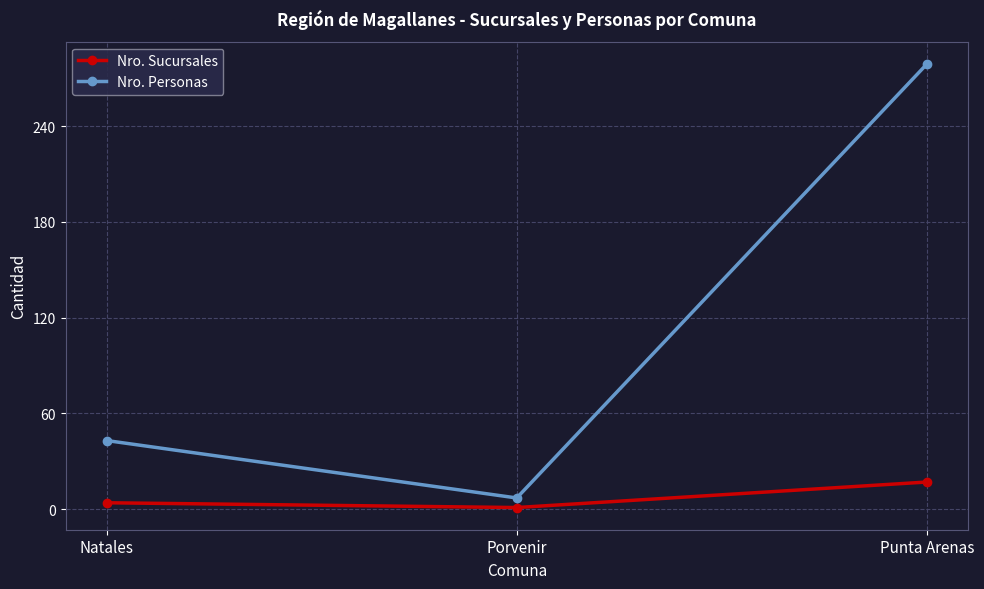

Is this an area chart (filled region under the line)?

No